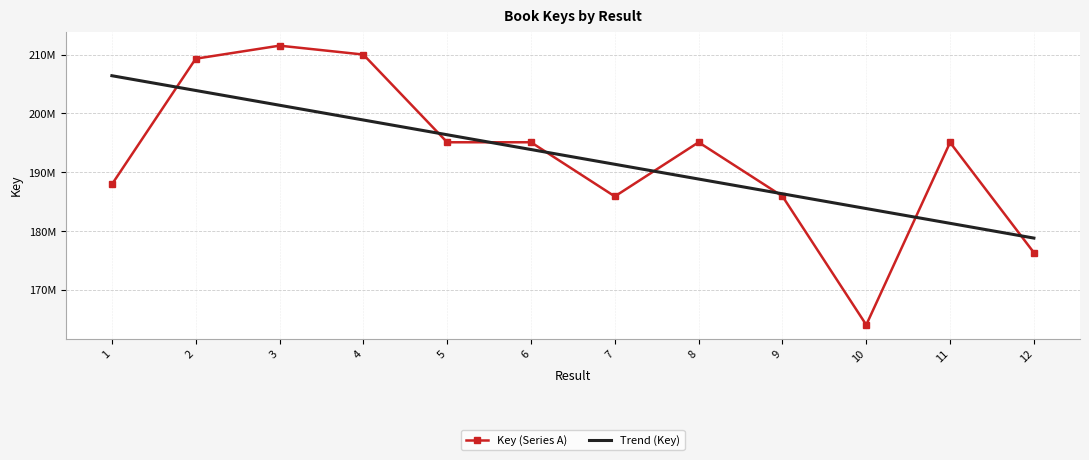

Which series has the largest range (max minus min)?

Key (Series A)